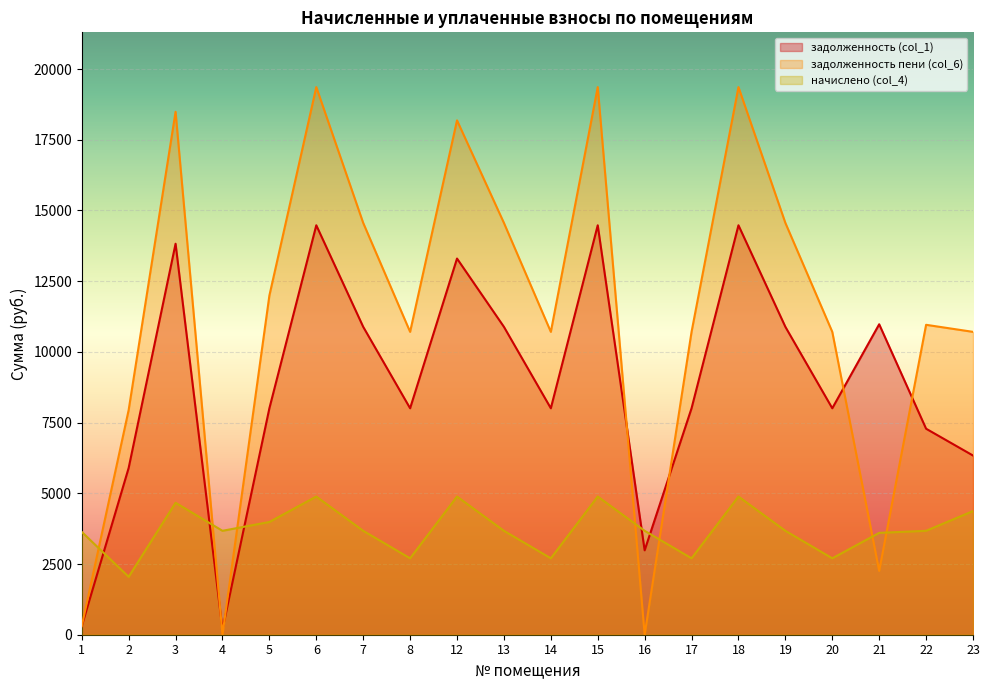

At which label is начислено (col_4) closest to 3466?

21